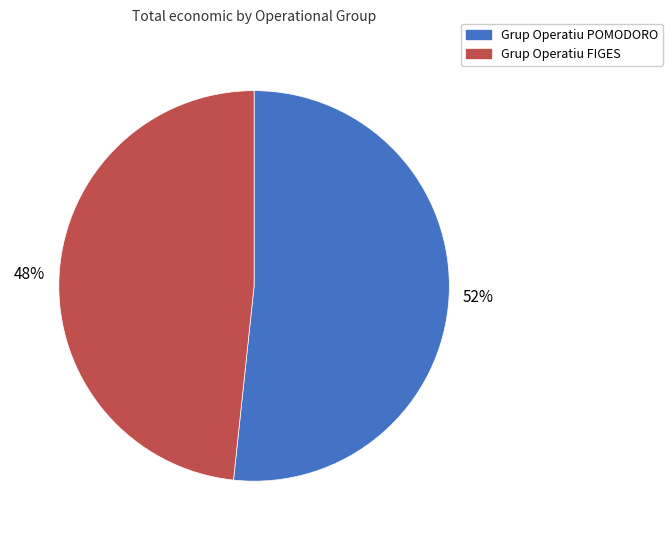

Which has a higher value, Grup Operatiu FIGES or Grup Operatiu POMODORO?

Grup Operatiu POMODORO